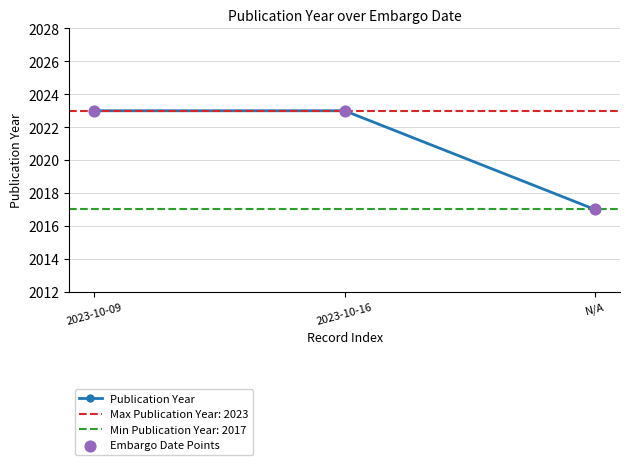

Is the value of Publication Year at N/A greater than the value of Embargo Date Points at 2023-10-16?

No